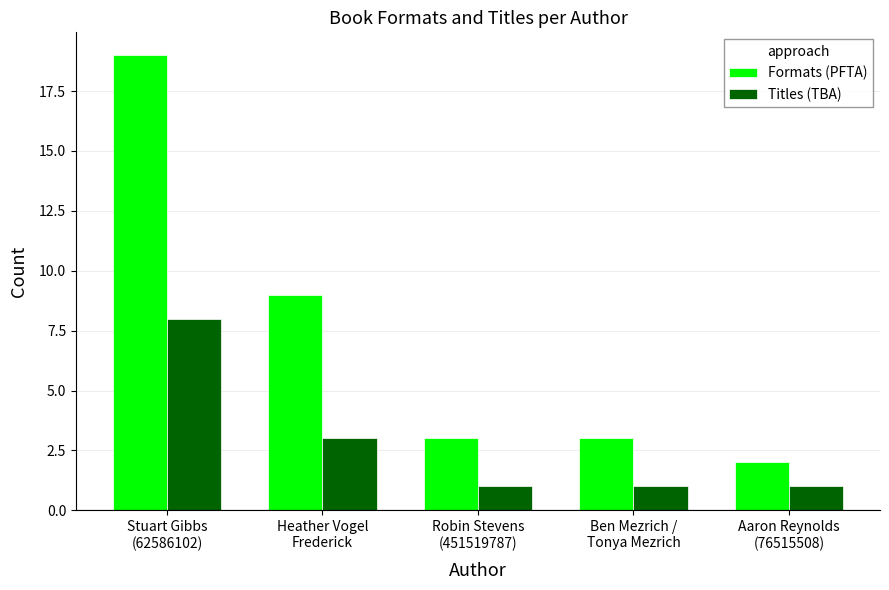

At which label does Formats (PFTA) first exceed 3?

Stuart Gibbs
(62586102)